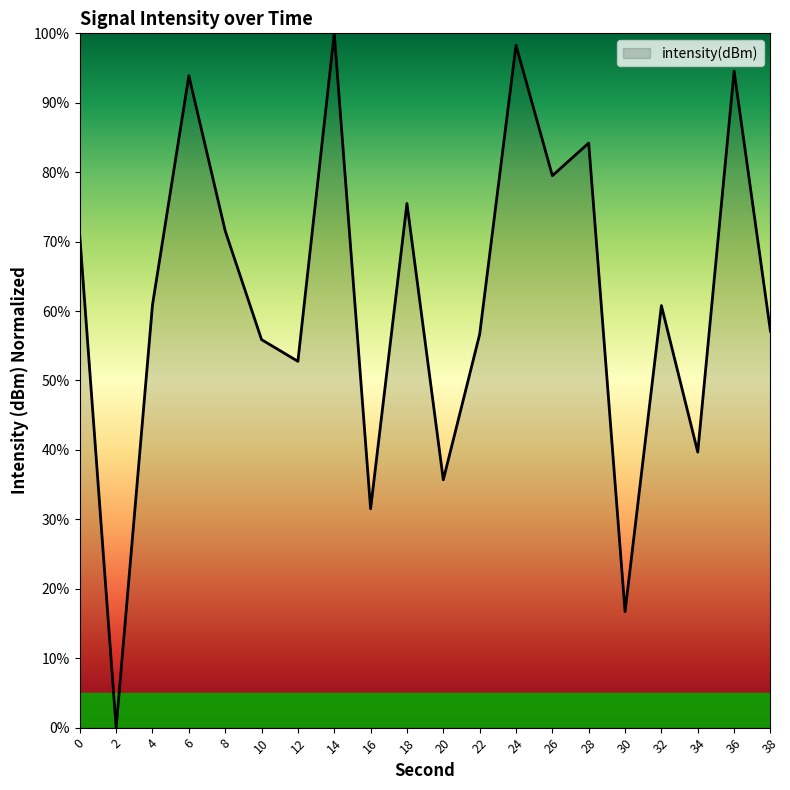

What is the difference between the maximum and minimum values?

100.0